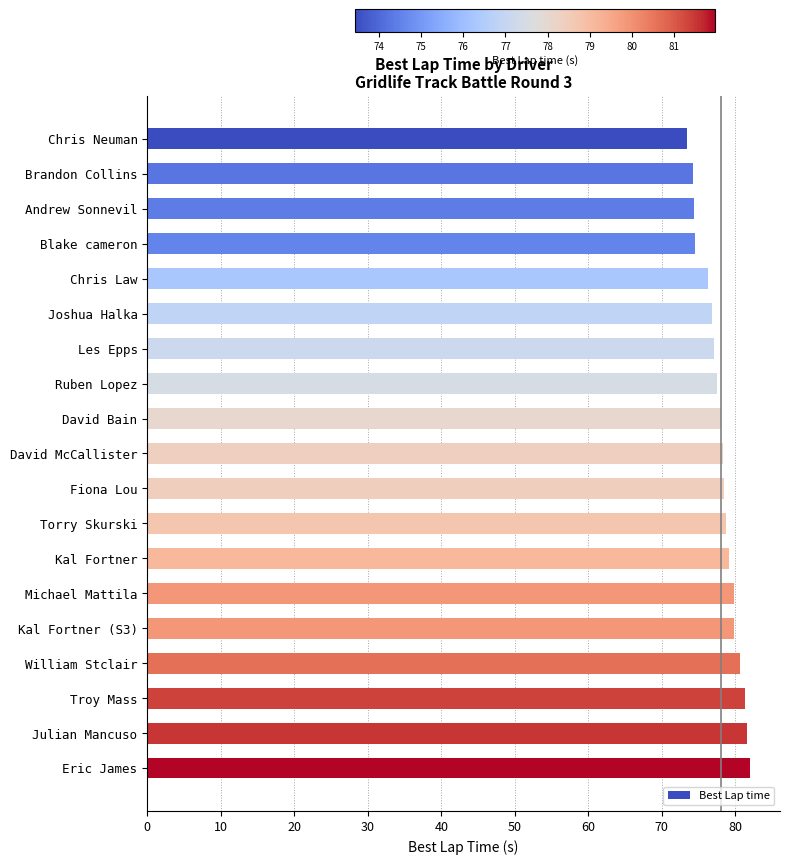

What is the change in value from Kal Fortner to Julian Mancuso?

+2.4